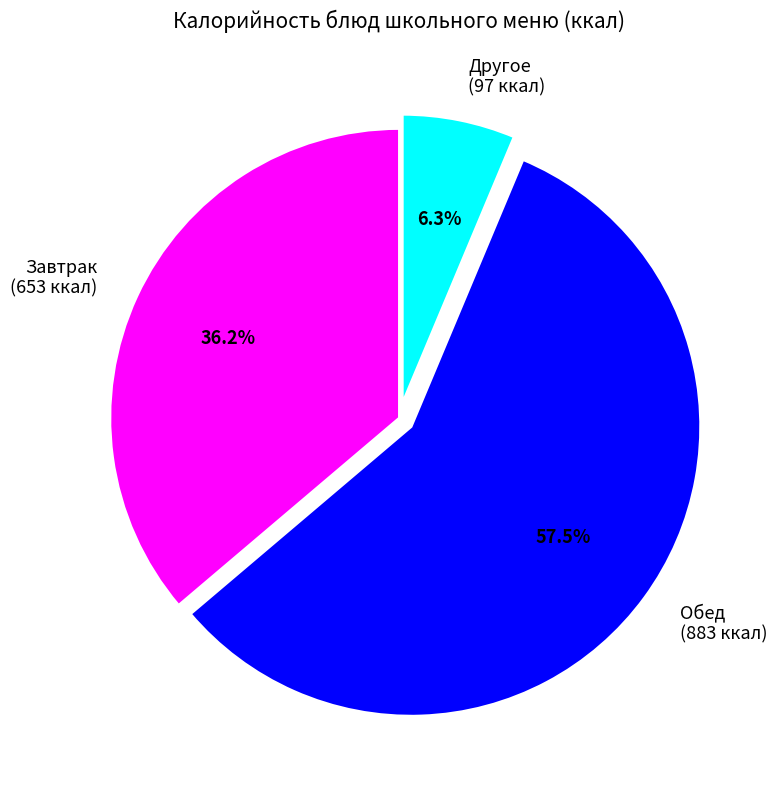

Which slice represents more than half of the pie?

Обед (883 ккал)